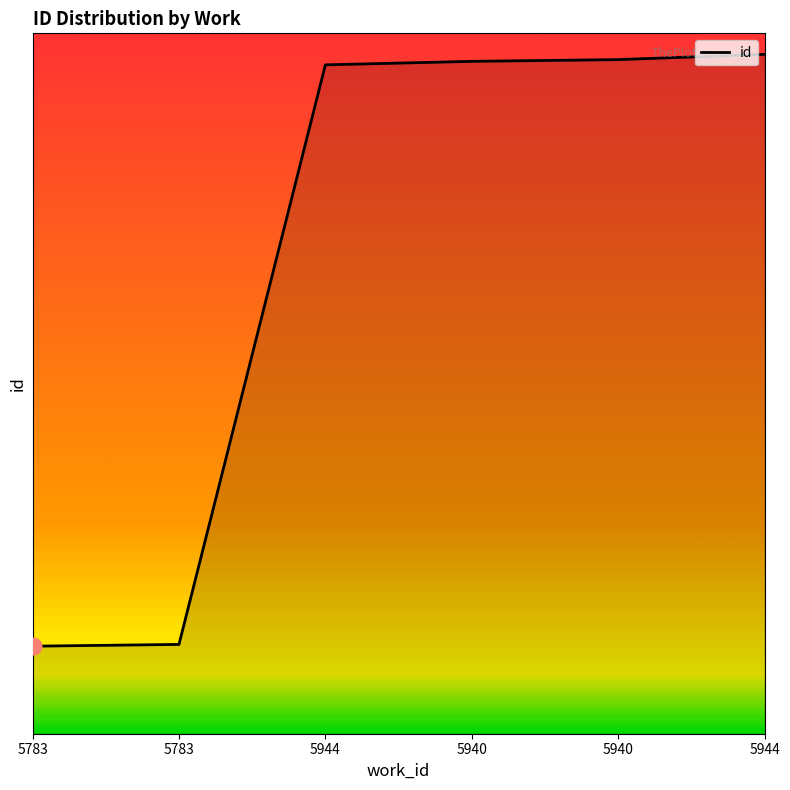

Reading right to left, transcribe all the data shown in this chart.

15788	15785	15784	15782	15451	15450